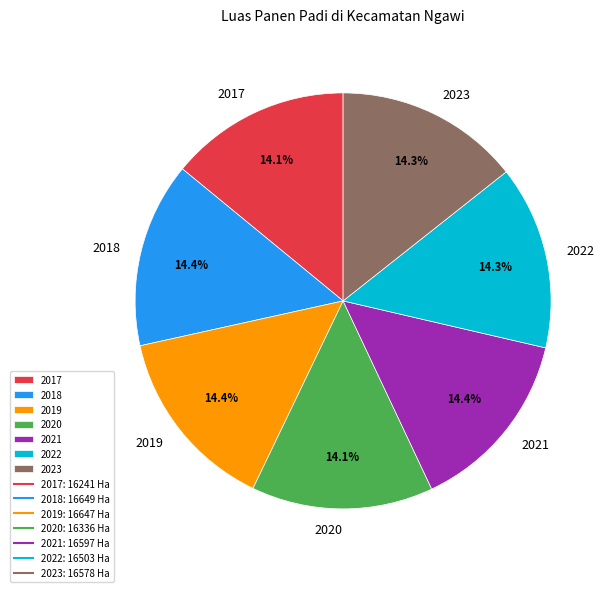

Count the number of slices in the pie.

7